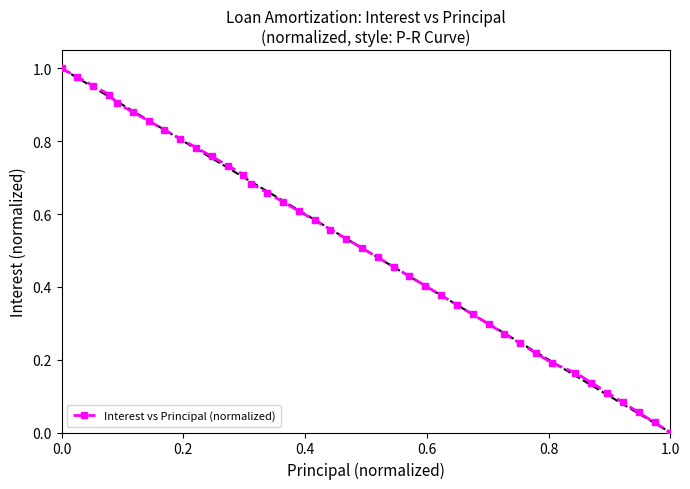

True or false: there are more than 2 points higher than both neighbors.

False